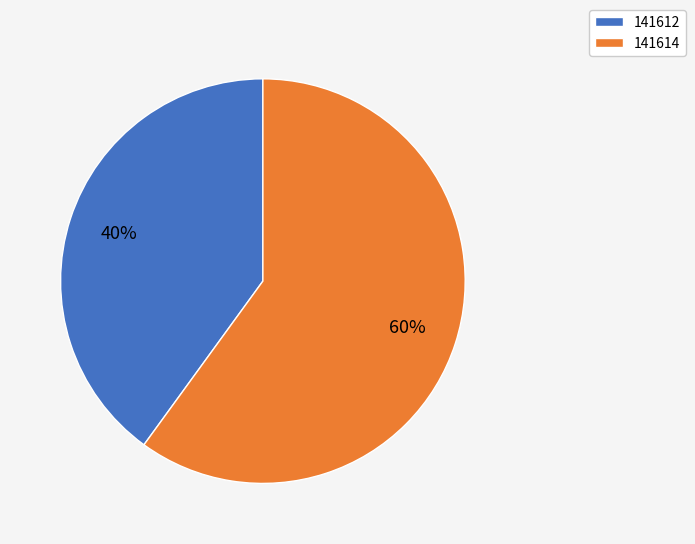

To the nearest percent, what percentage of the pie is 141614?

60%